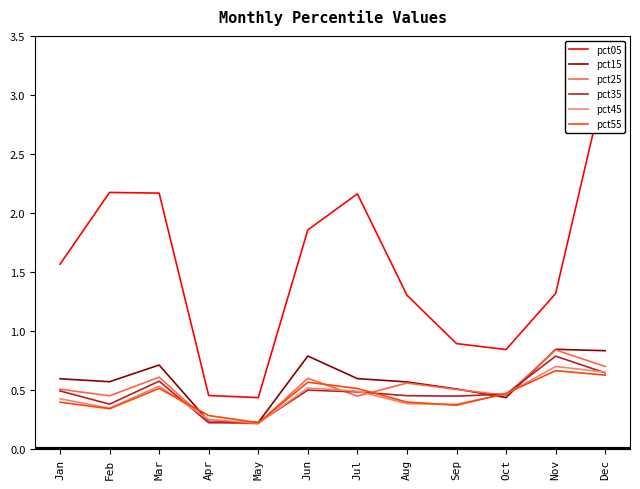

What is the value of the pct45 point at the 2nd from the left?

0.3